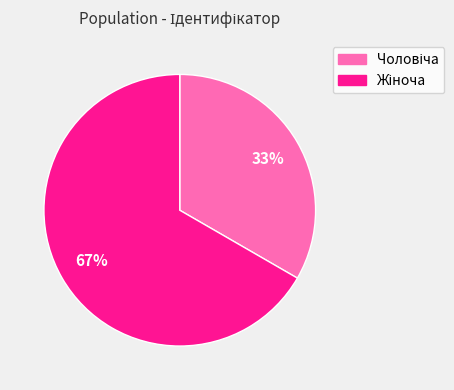

To the nearest percent, what is the average slice percentage?

50%